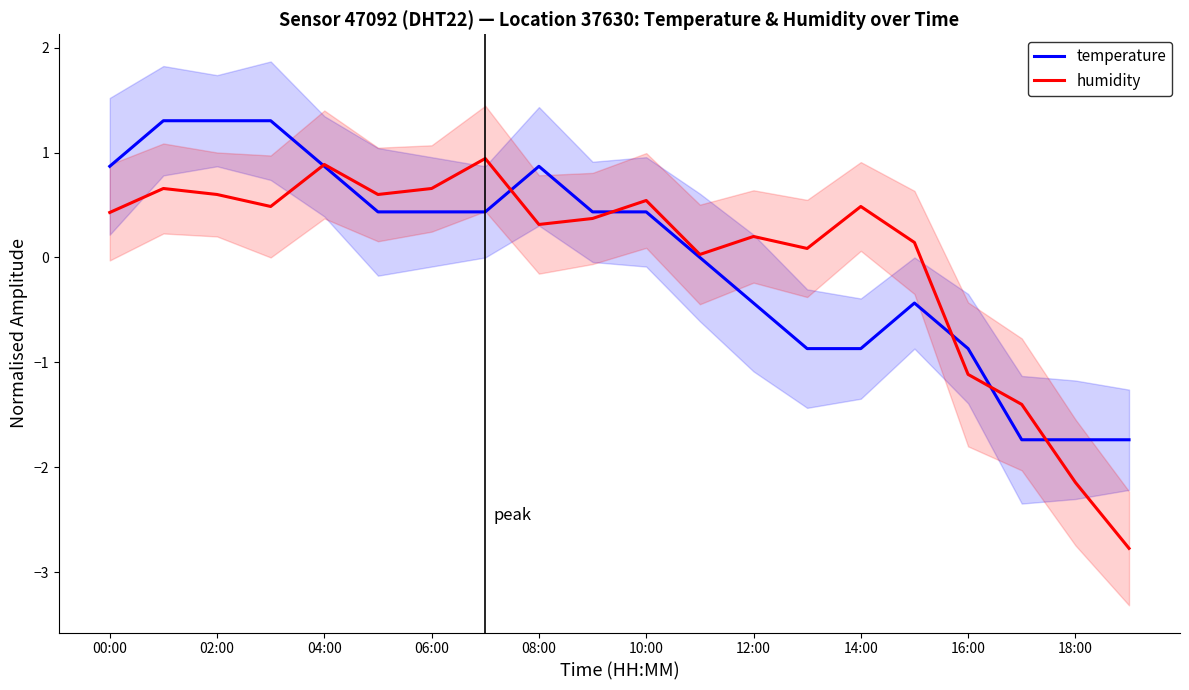

How many times do humidity and temperature cross each other?

6